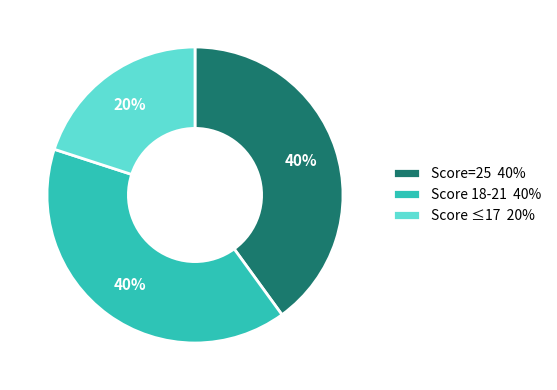

What percentage is the Score=25 40% slice, to the nearest percent?

40%